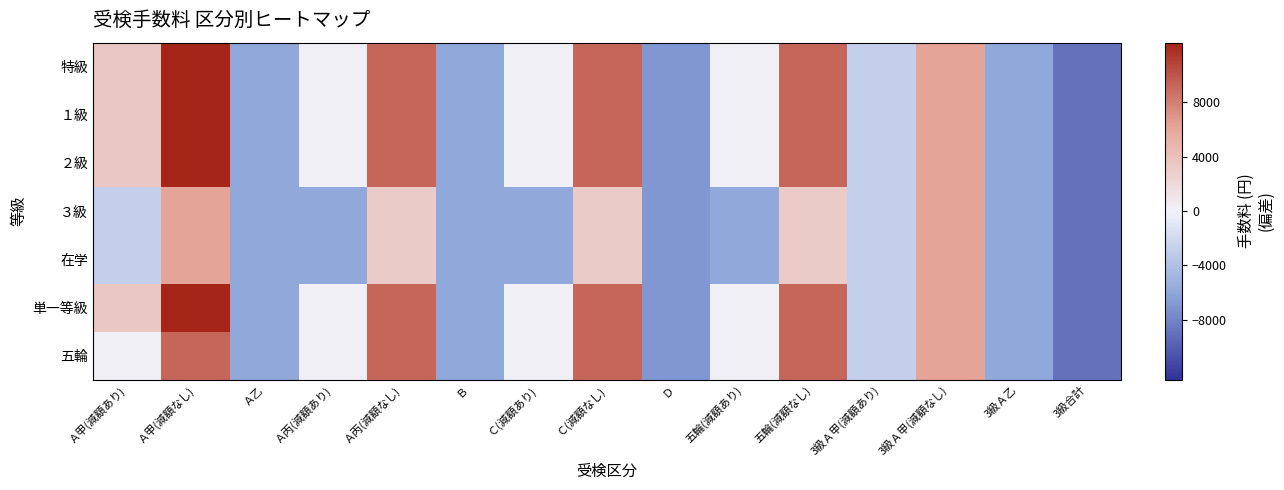

How many distinct data groups are displayed?

7